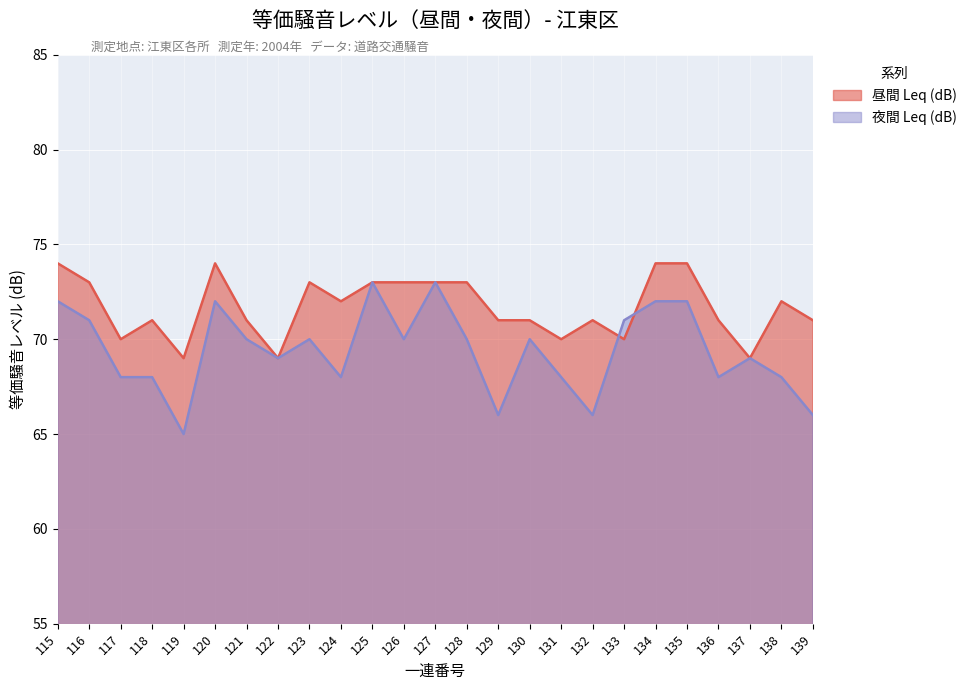

Where is 昼間 Leq (dB) nearest to the value 71?

118